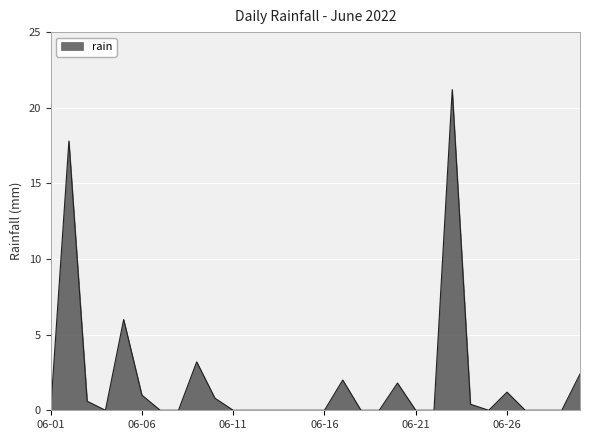

What is the maximum value shown in the chart?

21.2